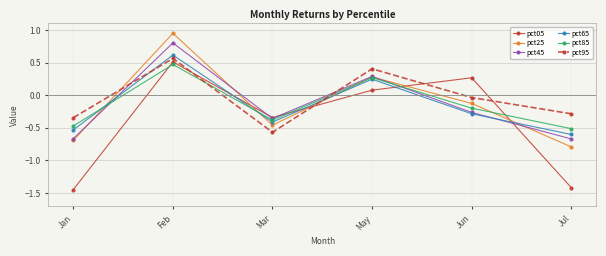

At which category does pct85 reach its first local peak?

Feb